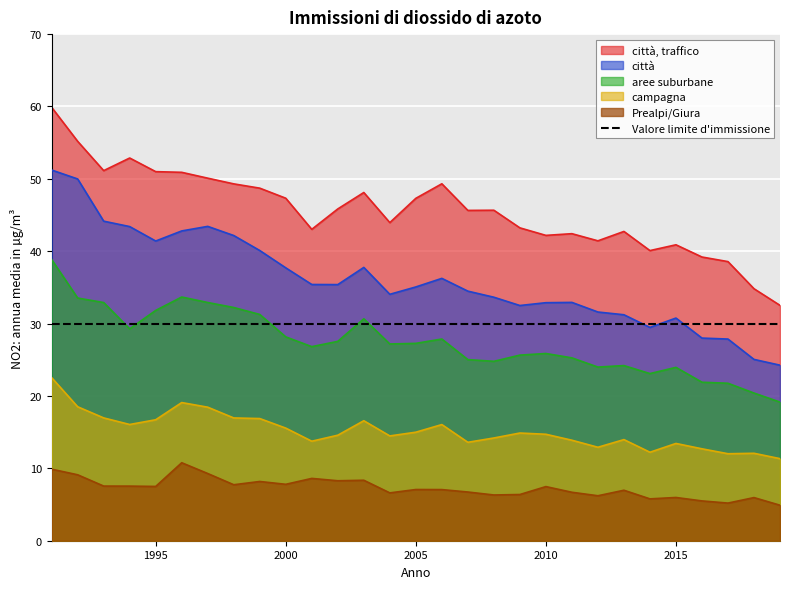

What is the sum of all Prealpi/Giura values?

211.5